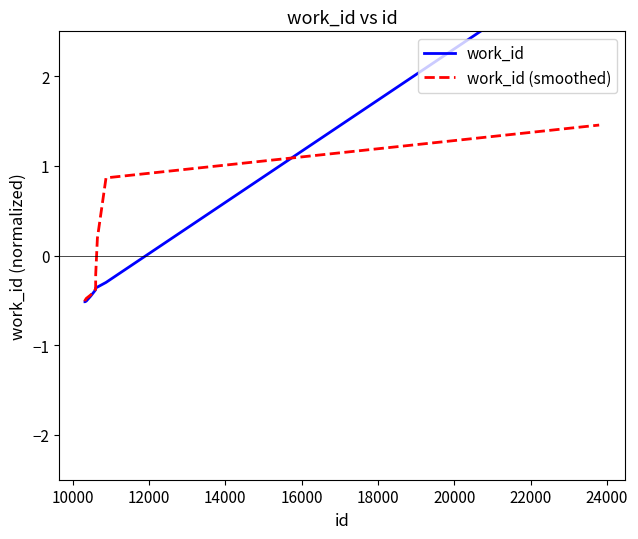

What is the value of the work_id (smoothed) point at the 6th from the left?

-0.2